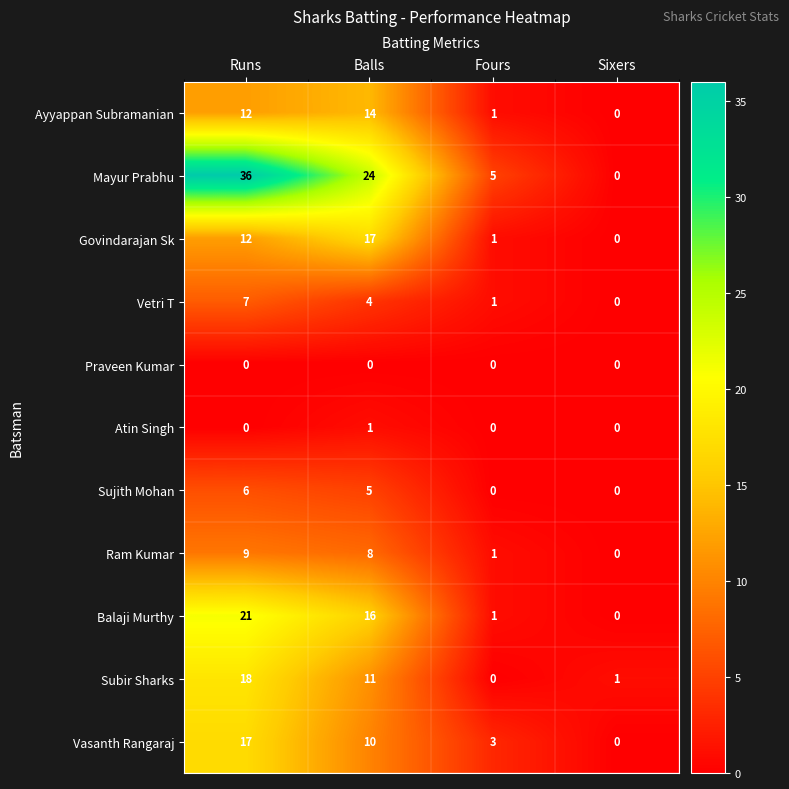

The value of Vetri T at Runs is 2. True or false?

False